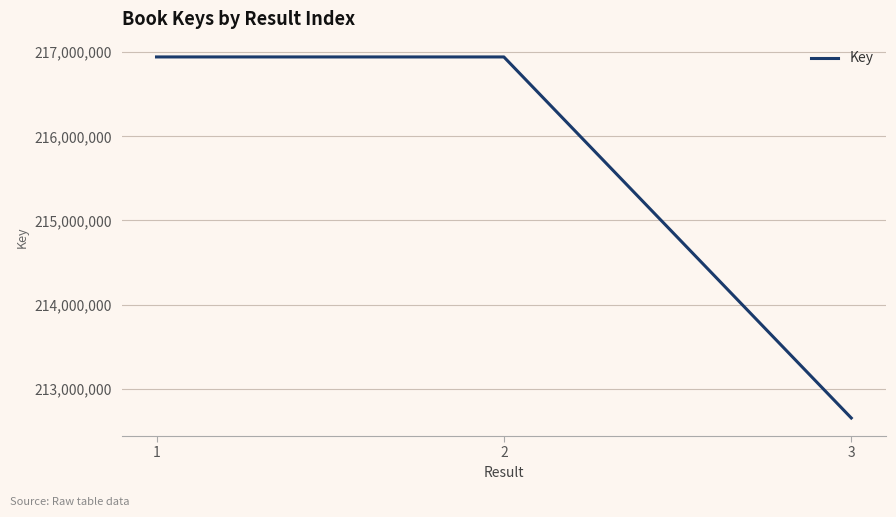

What is the sum of all values?

646539499